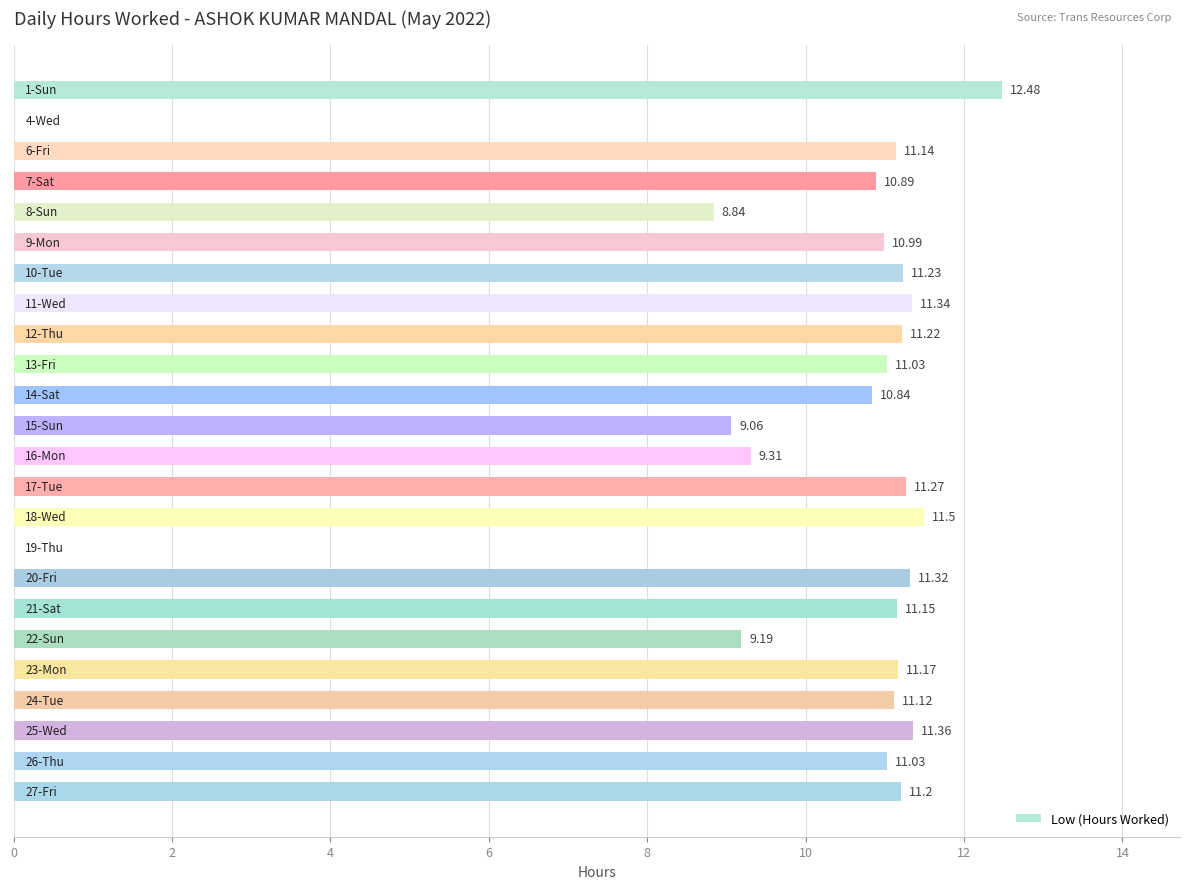

What is the sum of all values?

238.7